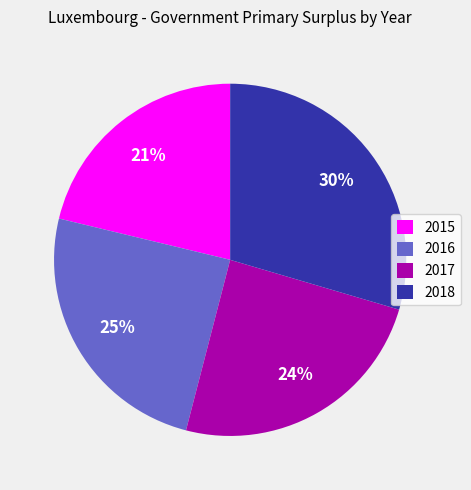

To the nearest percent, what portion does 2016 represent?

25%